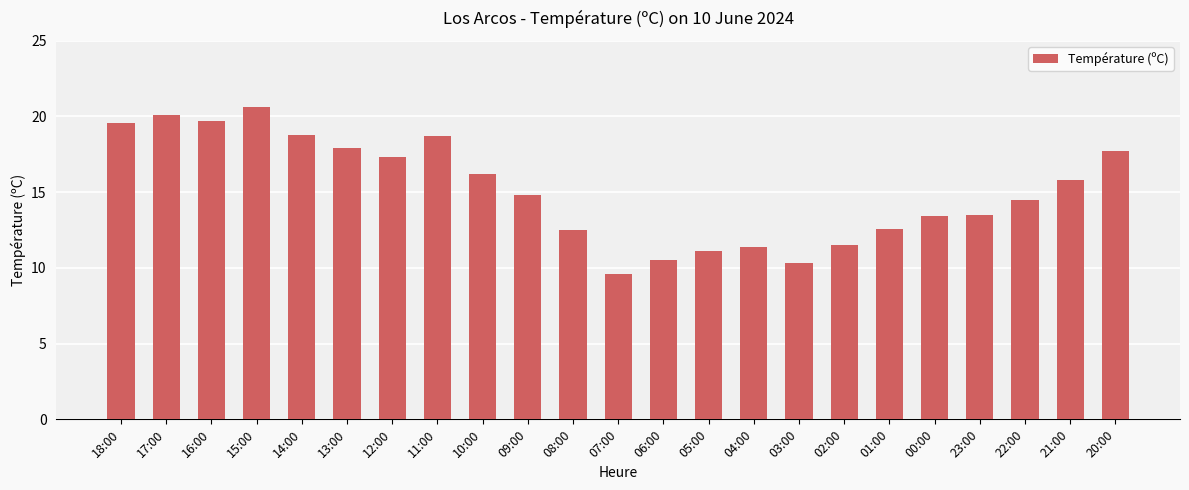

Which label corresponds to the largest value in the chart?

15:00